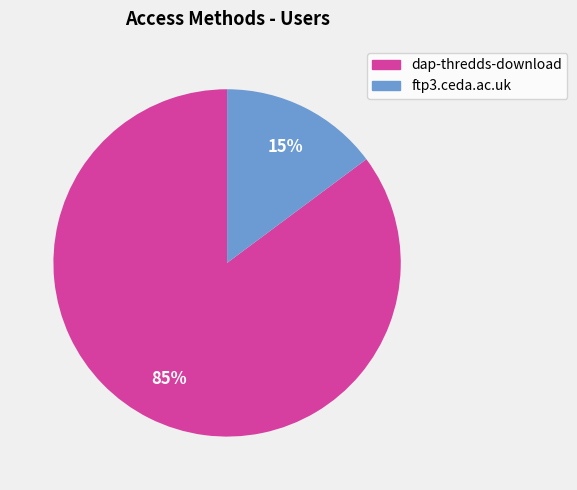

To the nearest percent, what is the difference between the largest and smallest slice percentages?

70%